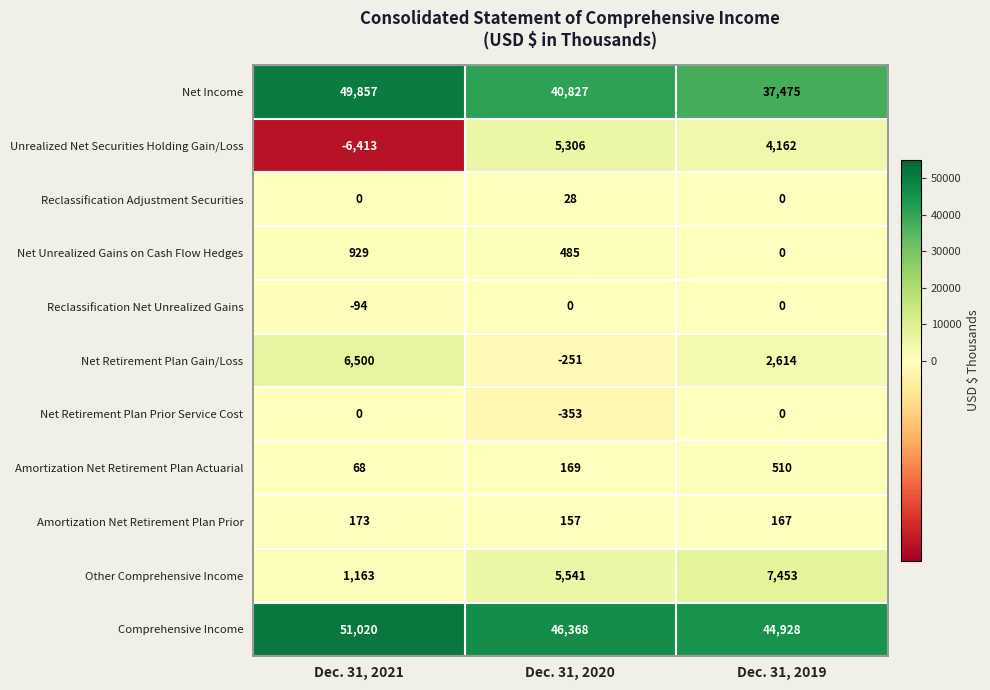

How many data points does each series have?

3